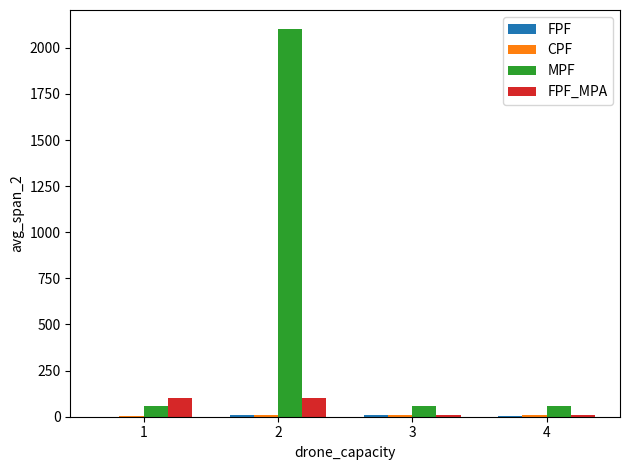

Which series changed the most between 2 and 4?

MPF